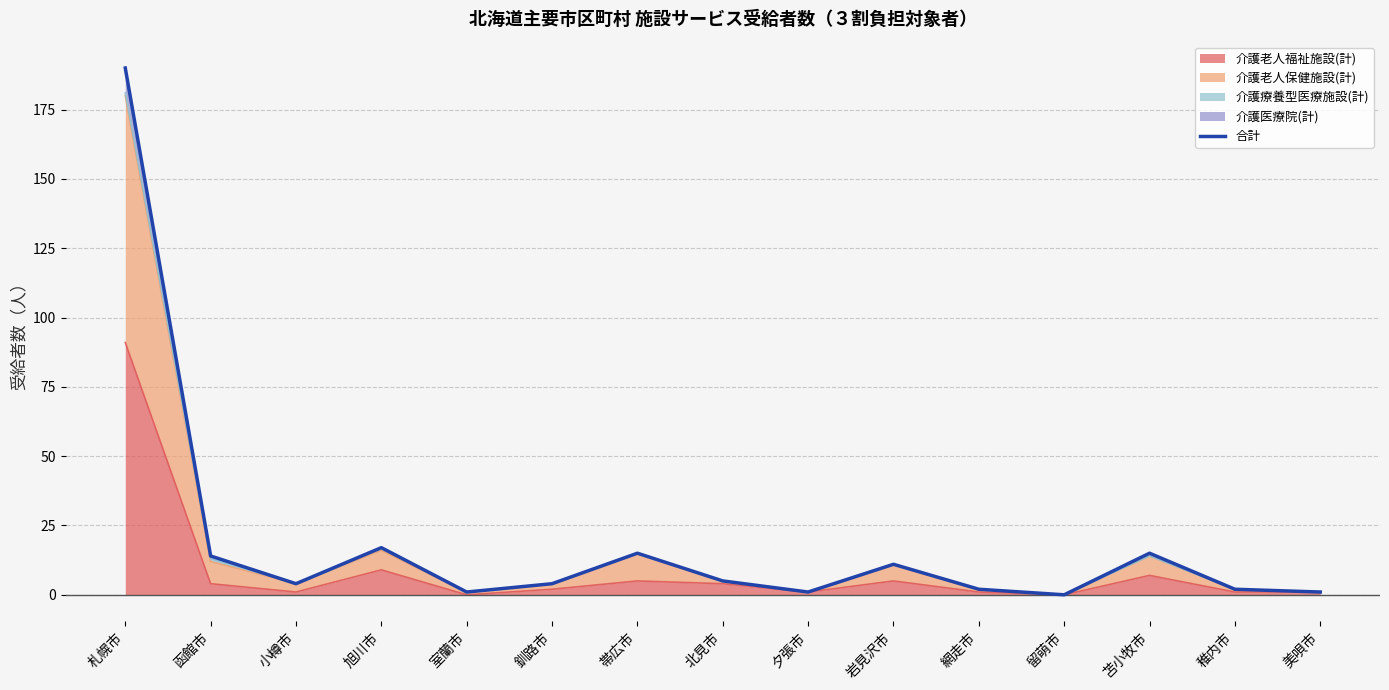

The value at 苫小牧市 is 15. True or false?

True